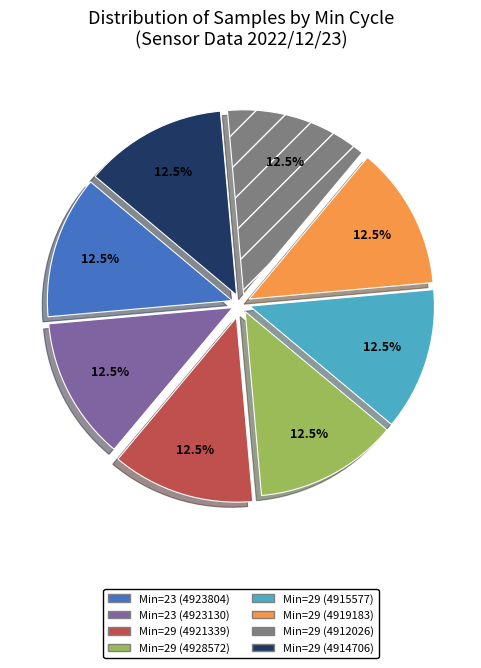

Do Min=29 (4919183) and Min=29 (4915577) together represent more than half of the pie?

No